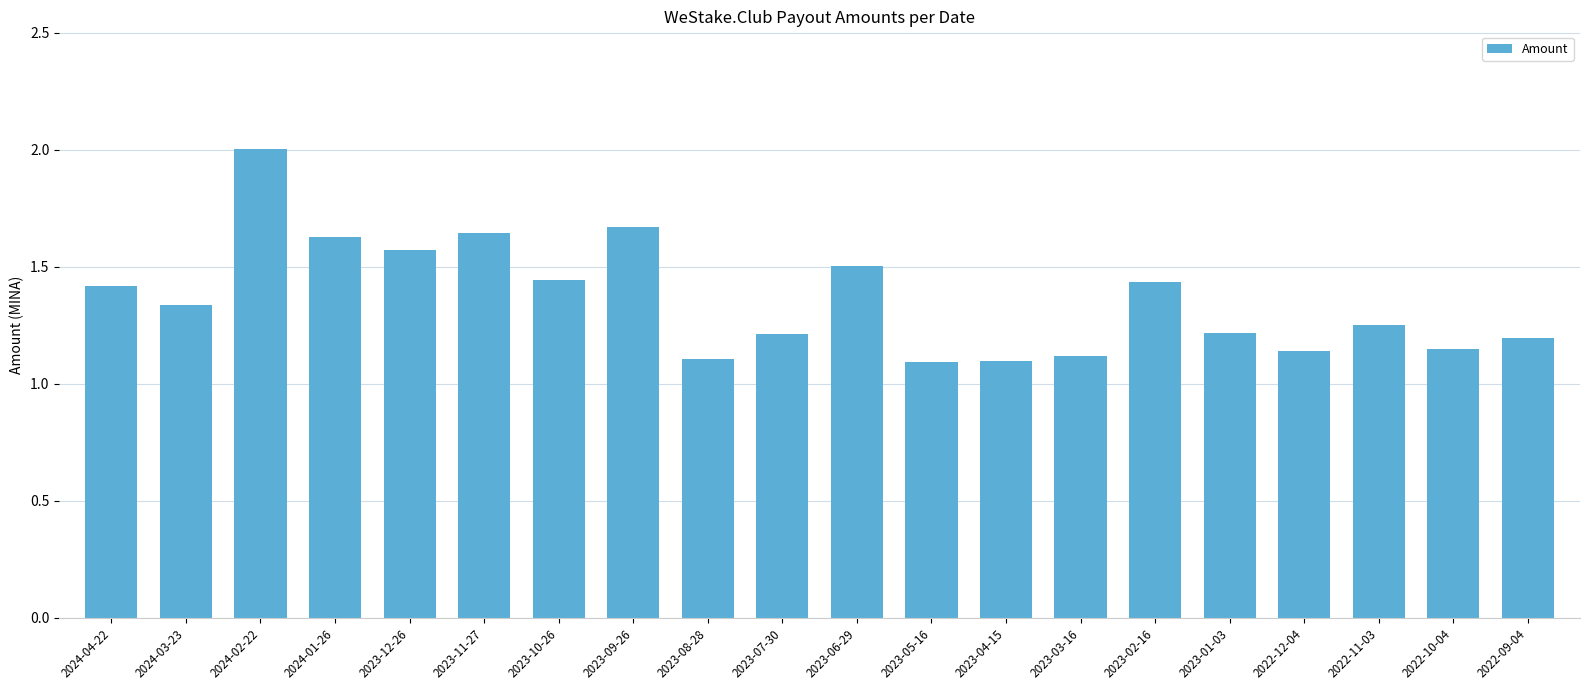

What is the label of the 11th bar from the right?

2023-07-30